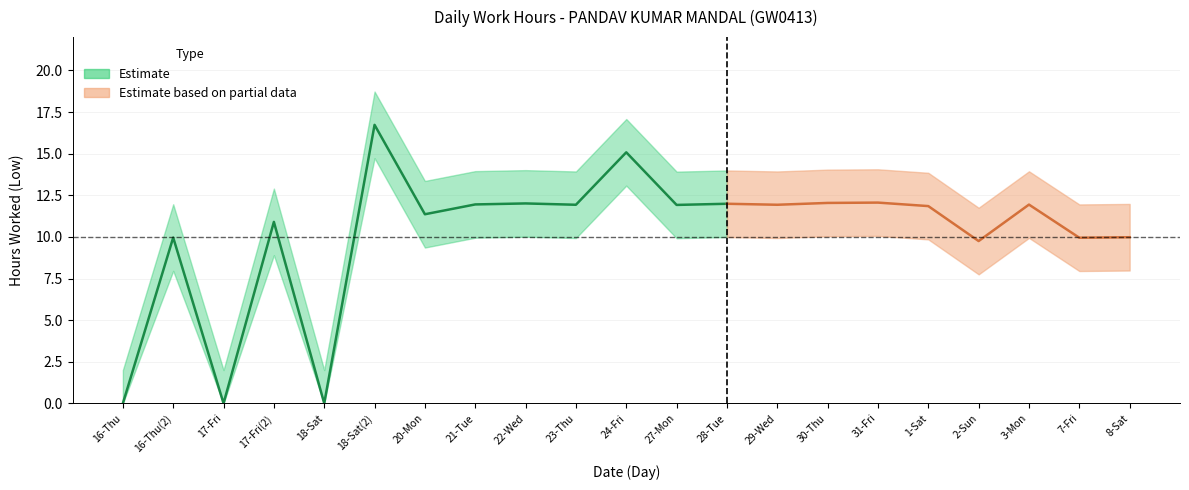

What is the difference between the Low values at 24-Fri and 23-Thu?

3.2